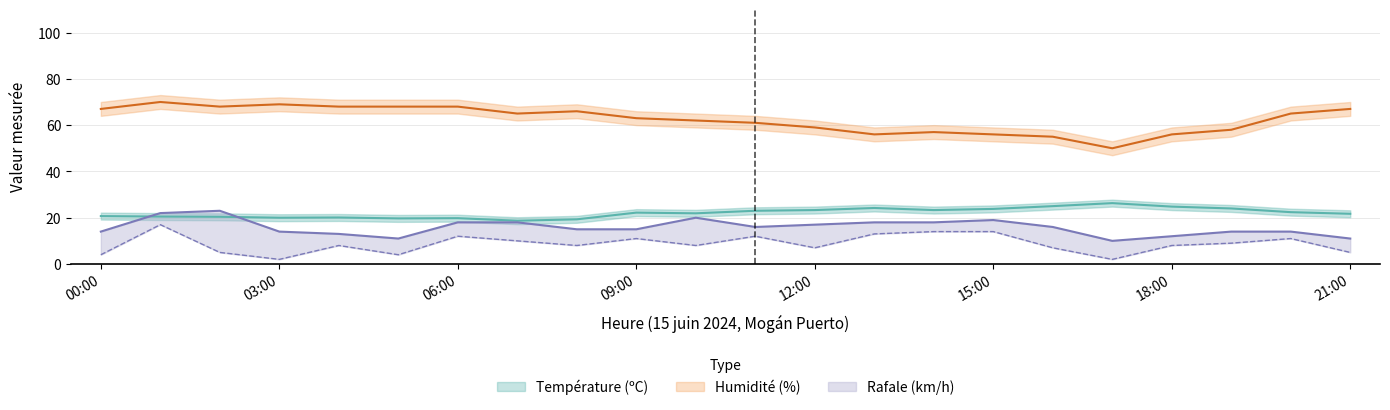

What value does the Vitesse du vent (km/h) series have at 14:00?

14.0